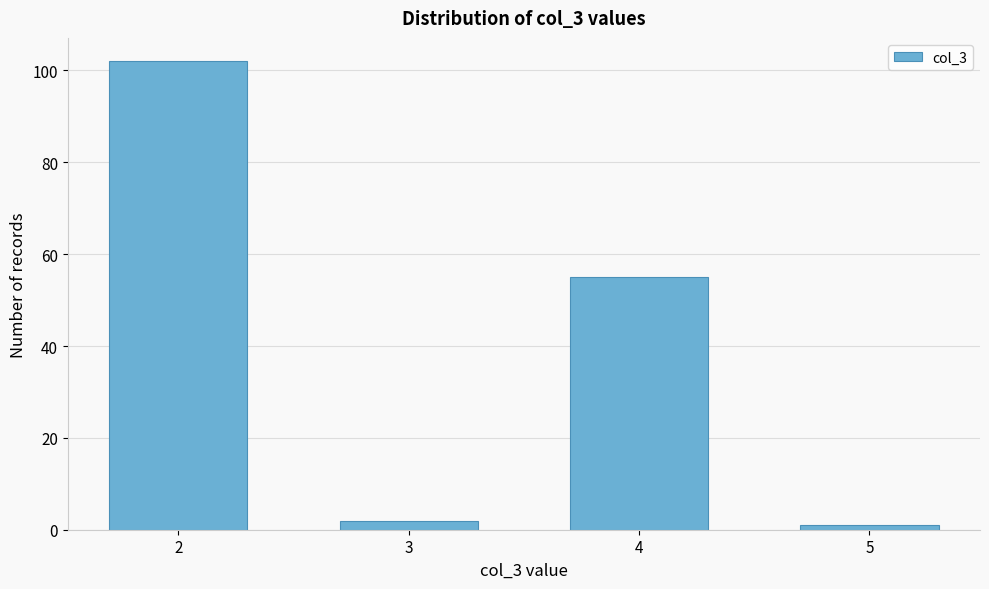

Reading left to right, transcribe all the data shown in this chart.

102	2	55	1